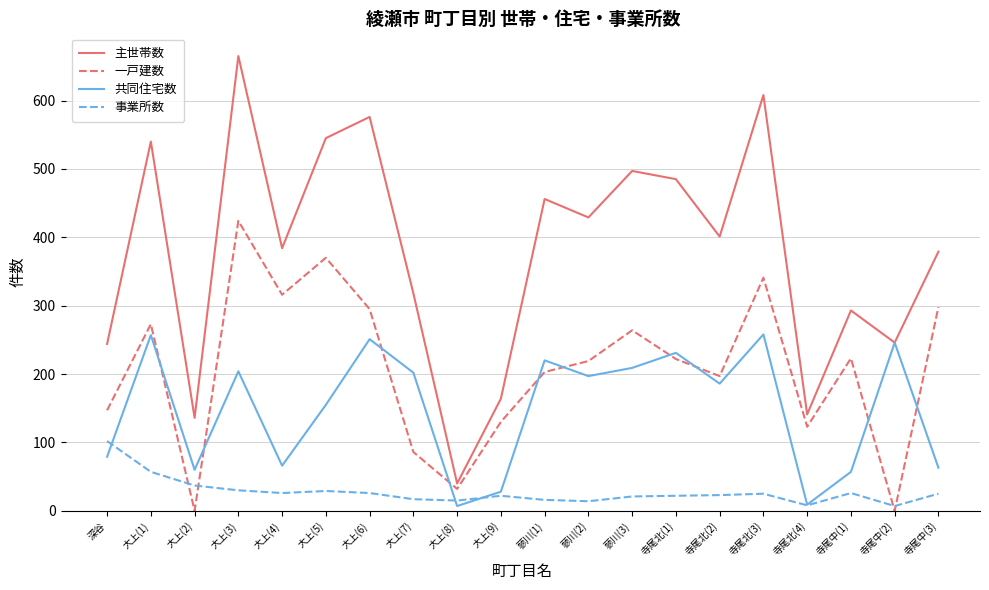

Is it true that 一戸建数 equals 390 at 蓼川(2)?

False